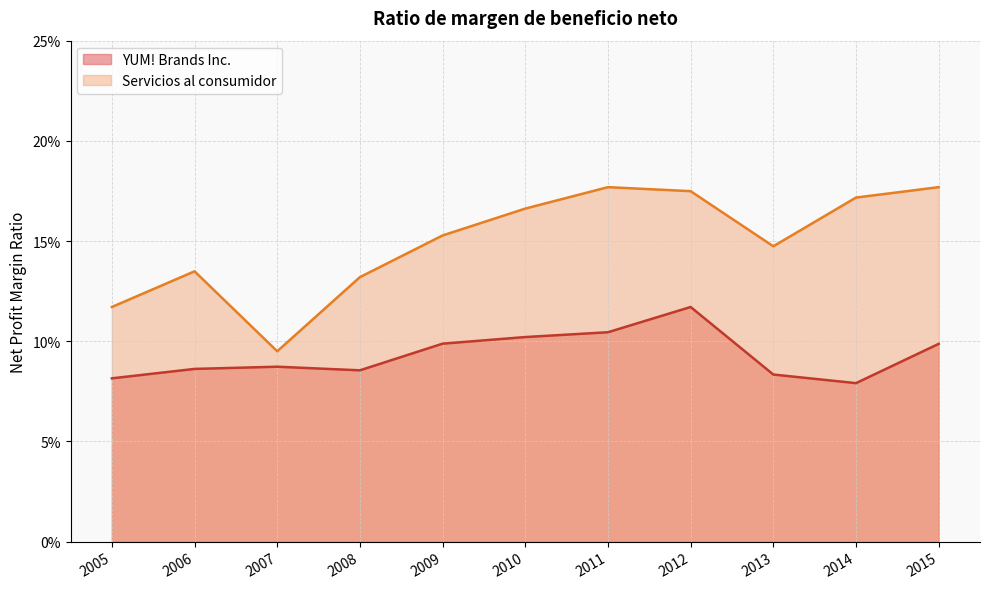

True or false: Servicios al consumidor has more than 1 interior local peaks.

True